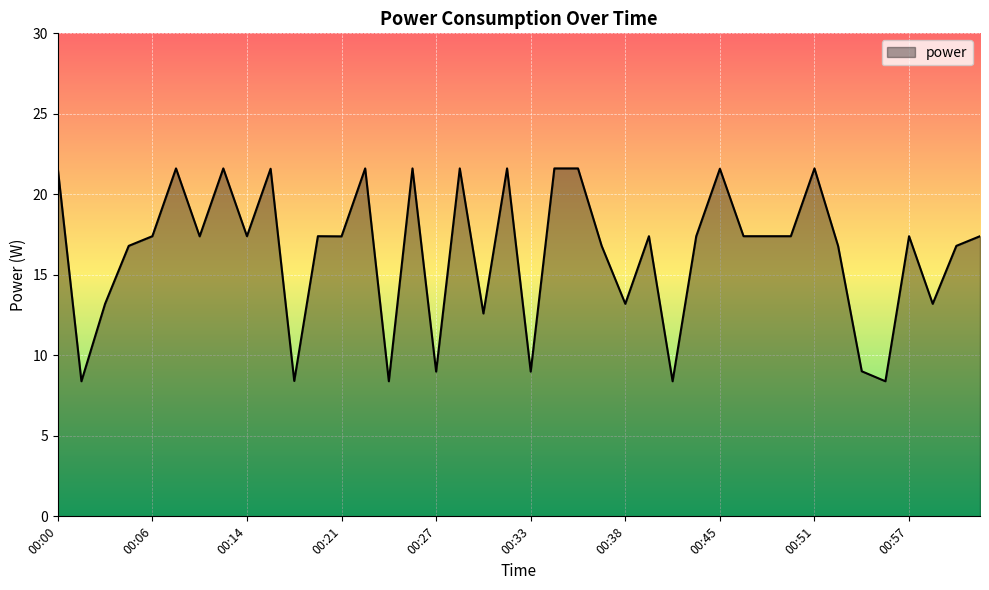

What is the difference between the maximum and minimum values?

13.2